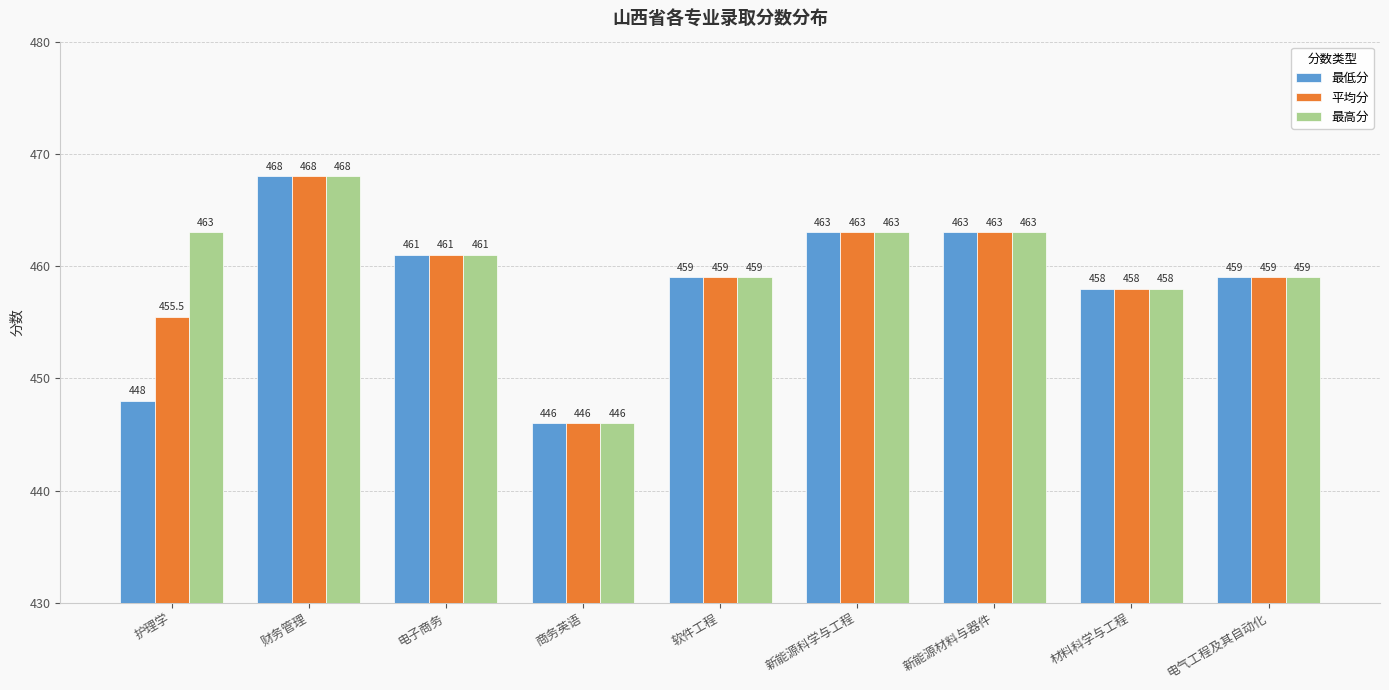

What is the label of the 3rd bar from the left?

电子商务